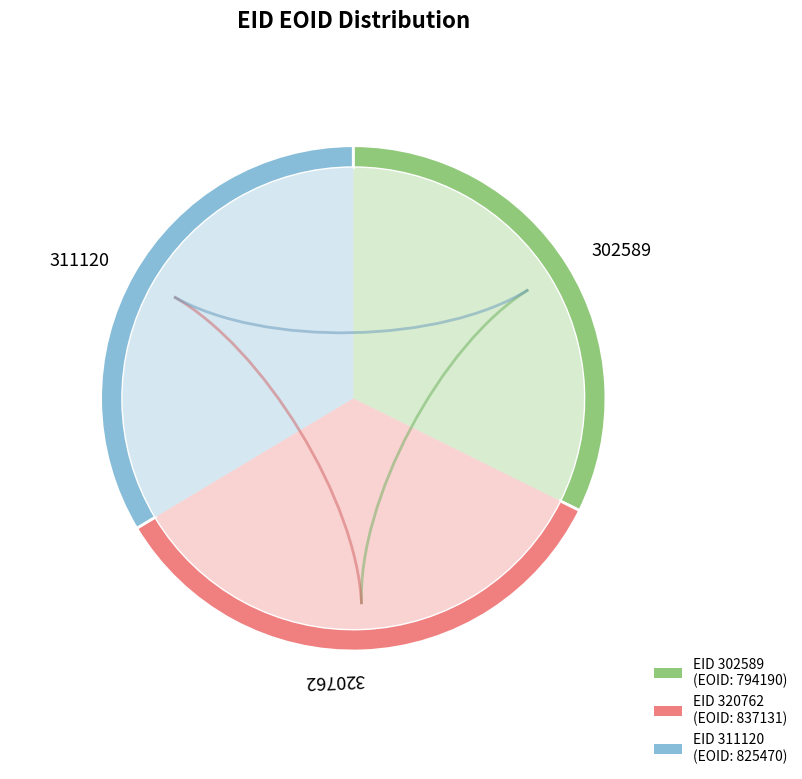

Rank the categories by value from lowest to highest.

302589, 311120, 320762